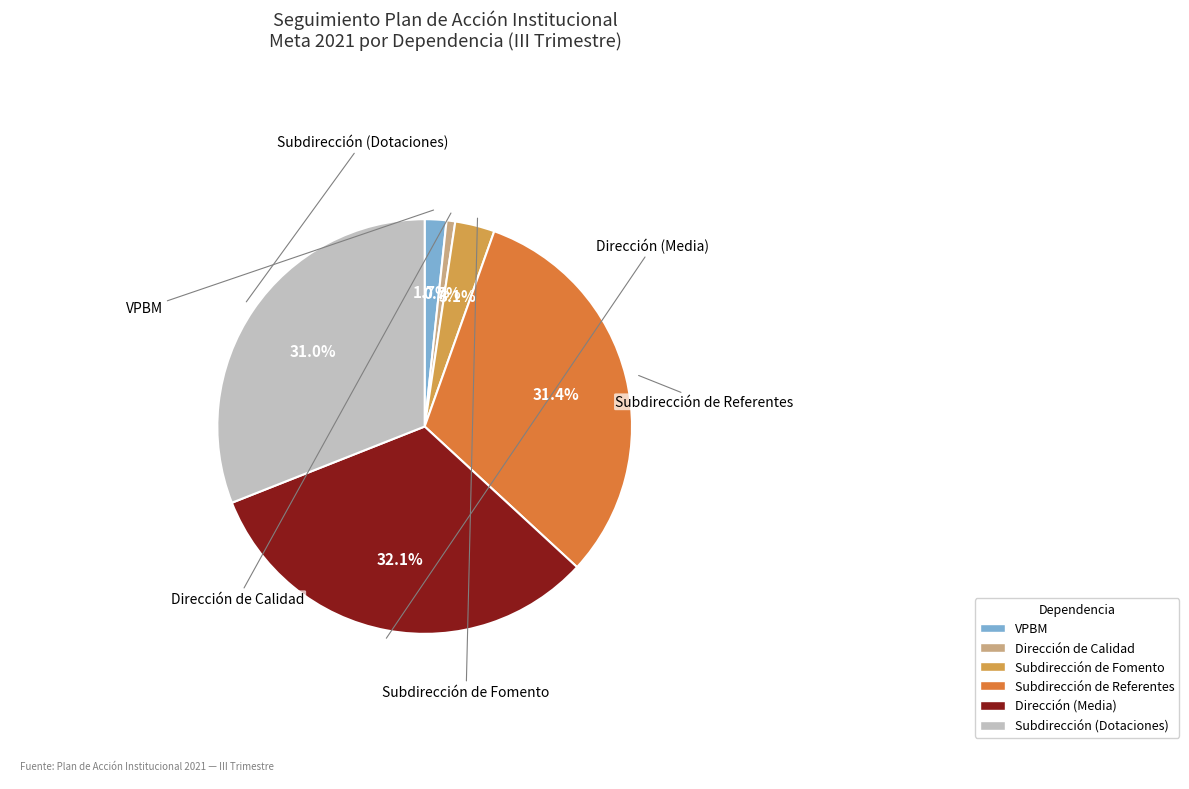

To the nearest percent, what is the difference between the largest and smallest slice percentages?

31%